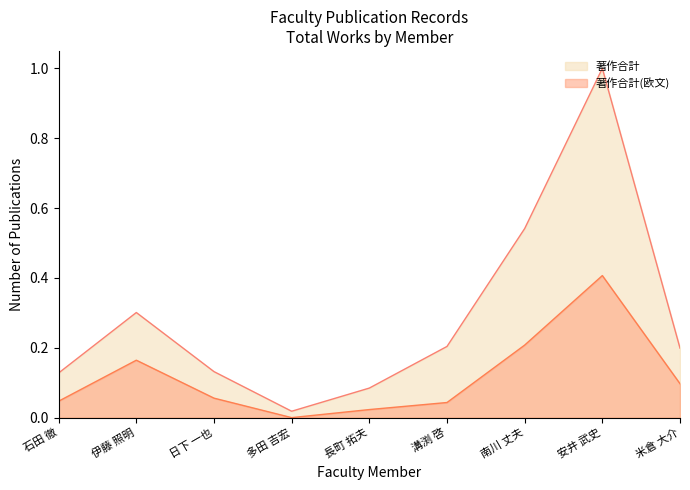

Is it true that 著作合計(欧文) equals 0.0 at 米倉 大介?

False